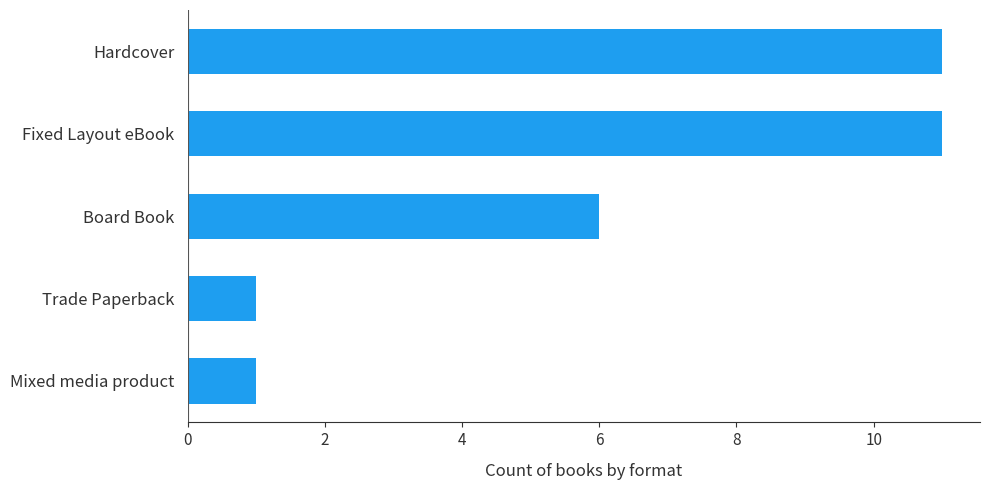

What is the sum of all values?

30